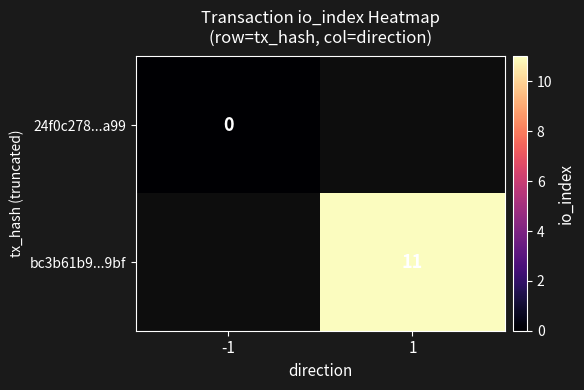

Is it true that bc3b61b9...9bf equals 5 at 1?

False